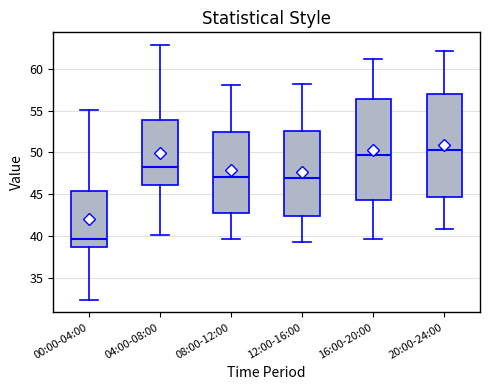

Which box's median line is the lowest?

00:00-04:00